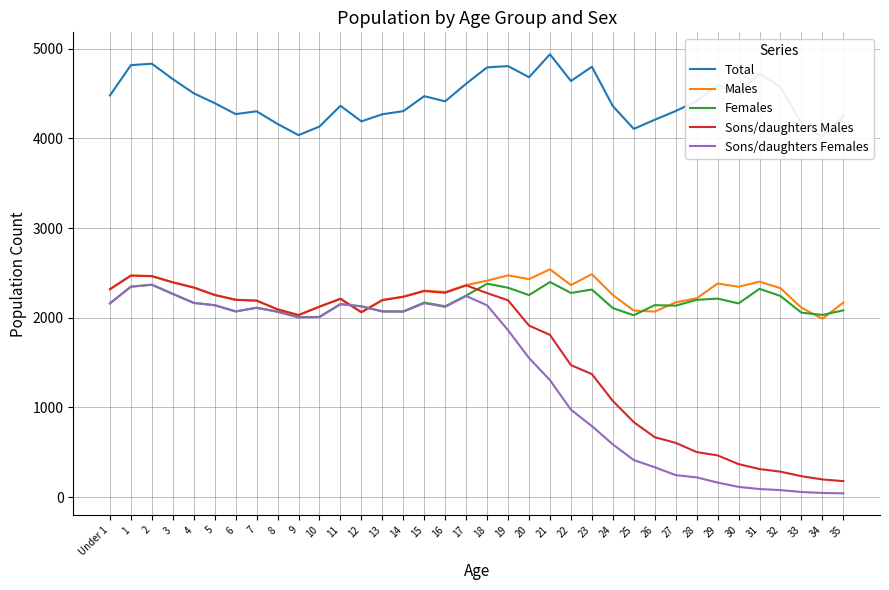

Rank the categories by Males value from lowest to highest.

34, 9, 12, 26, 25, 8, 33, 10, 35, 27, 7, 13, 6, 11, 28, 14, 24, 5, 16, 15, Under 1, 32, 4, 30, 17, 22, 29, 3, 31, 18, 20, 2, 1, 19, 23, 21